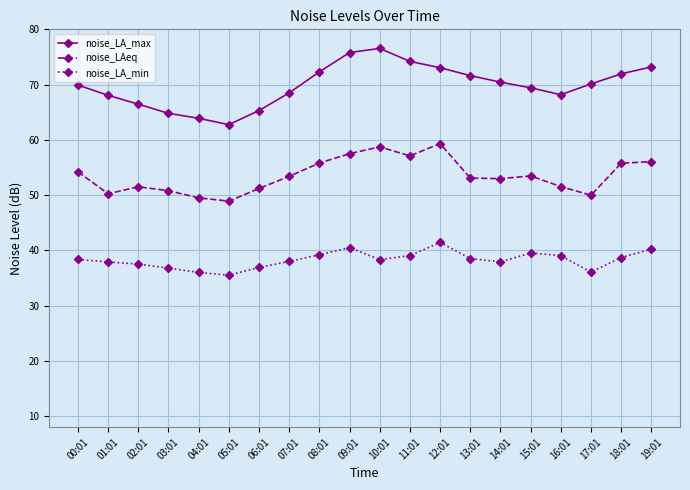

The noise_LA_min series shows 41.4 at 12:01. True or false?

True